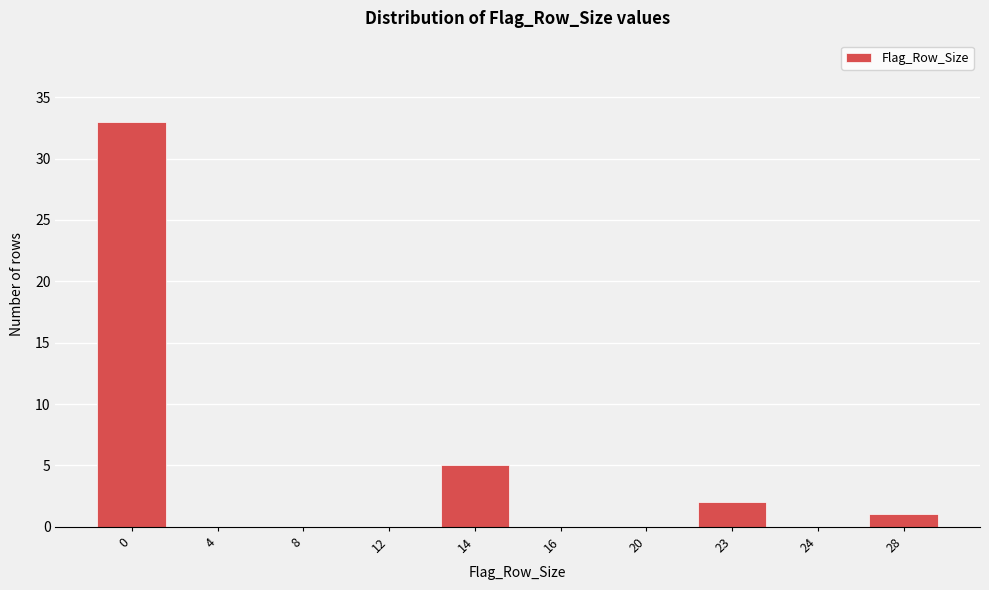

Reading left to right, what are all the values shown in this chart?

0=33	4=0	8=0	12=0	14=5	16=0	20=0	23=2	24=0	28=1